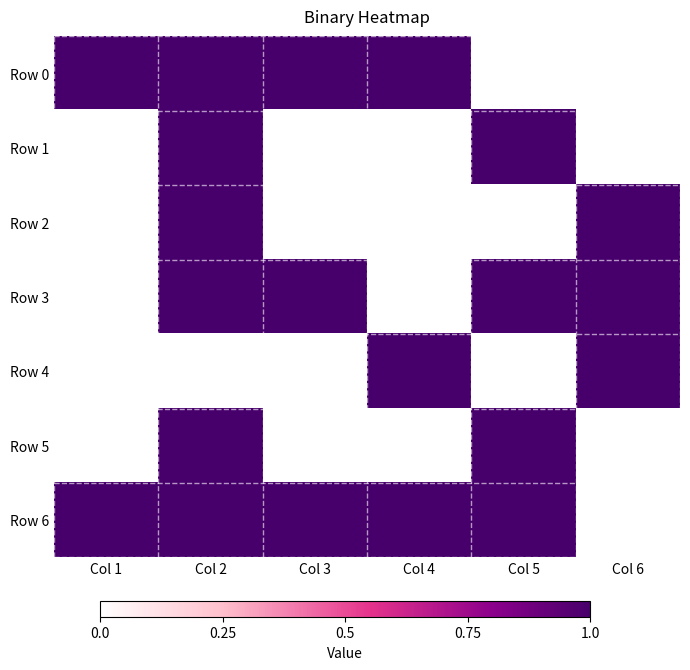

Which series has the widest spread of values?

Row 0